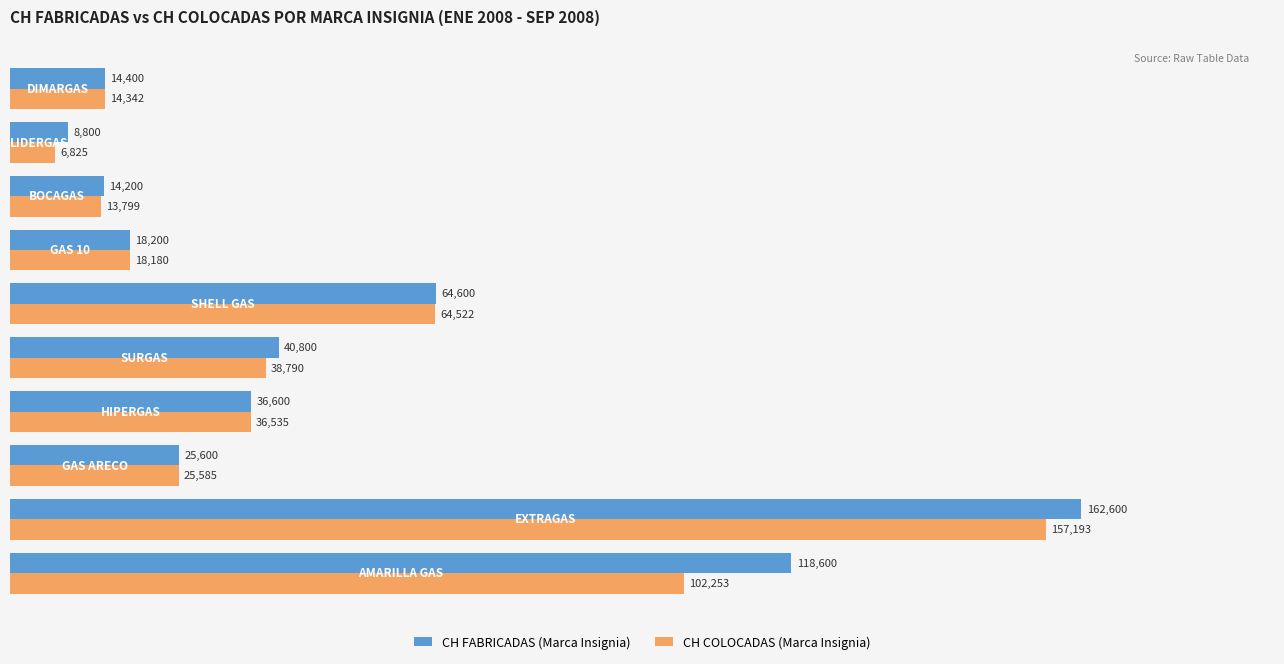

List the series in order of their peak value, highest first.

CH FABRICADAS (Marca Insignia), CH COLOCADAS (Marca Insignia)